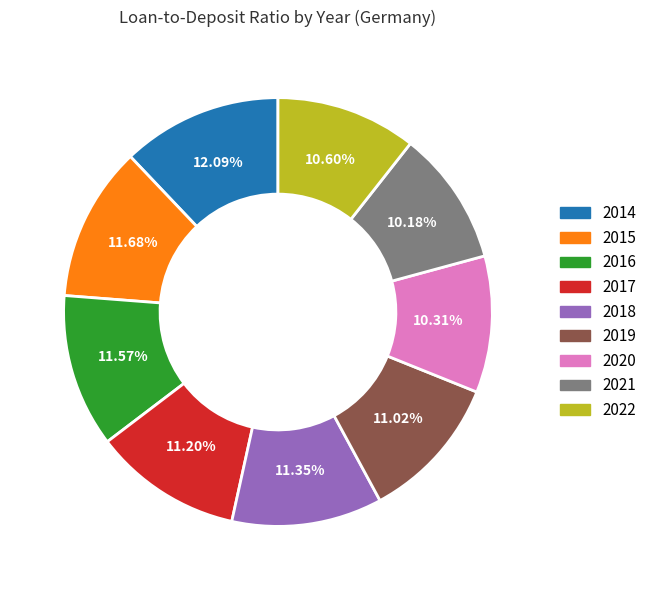

To the nearest percent, what portion does 2017 represent?

11%